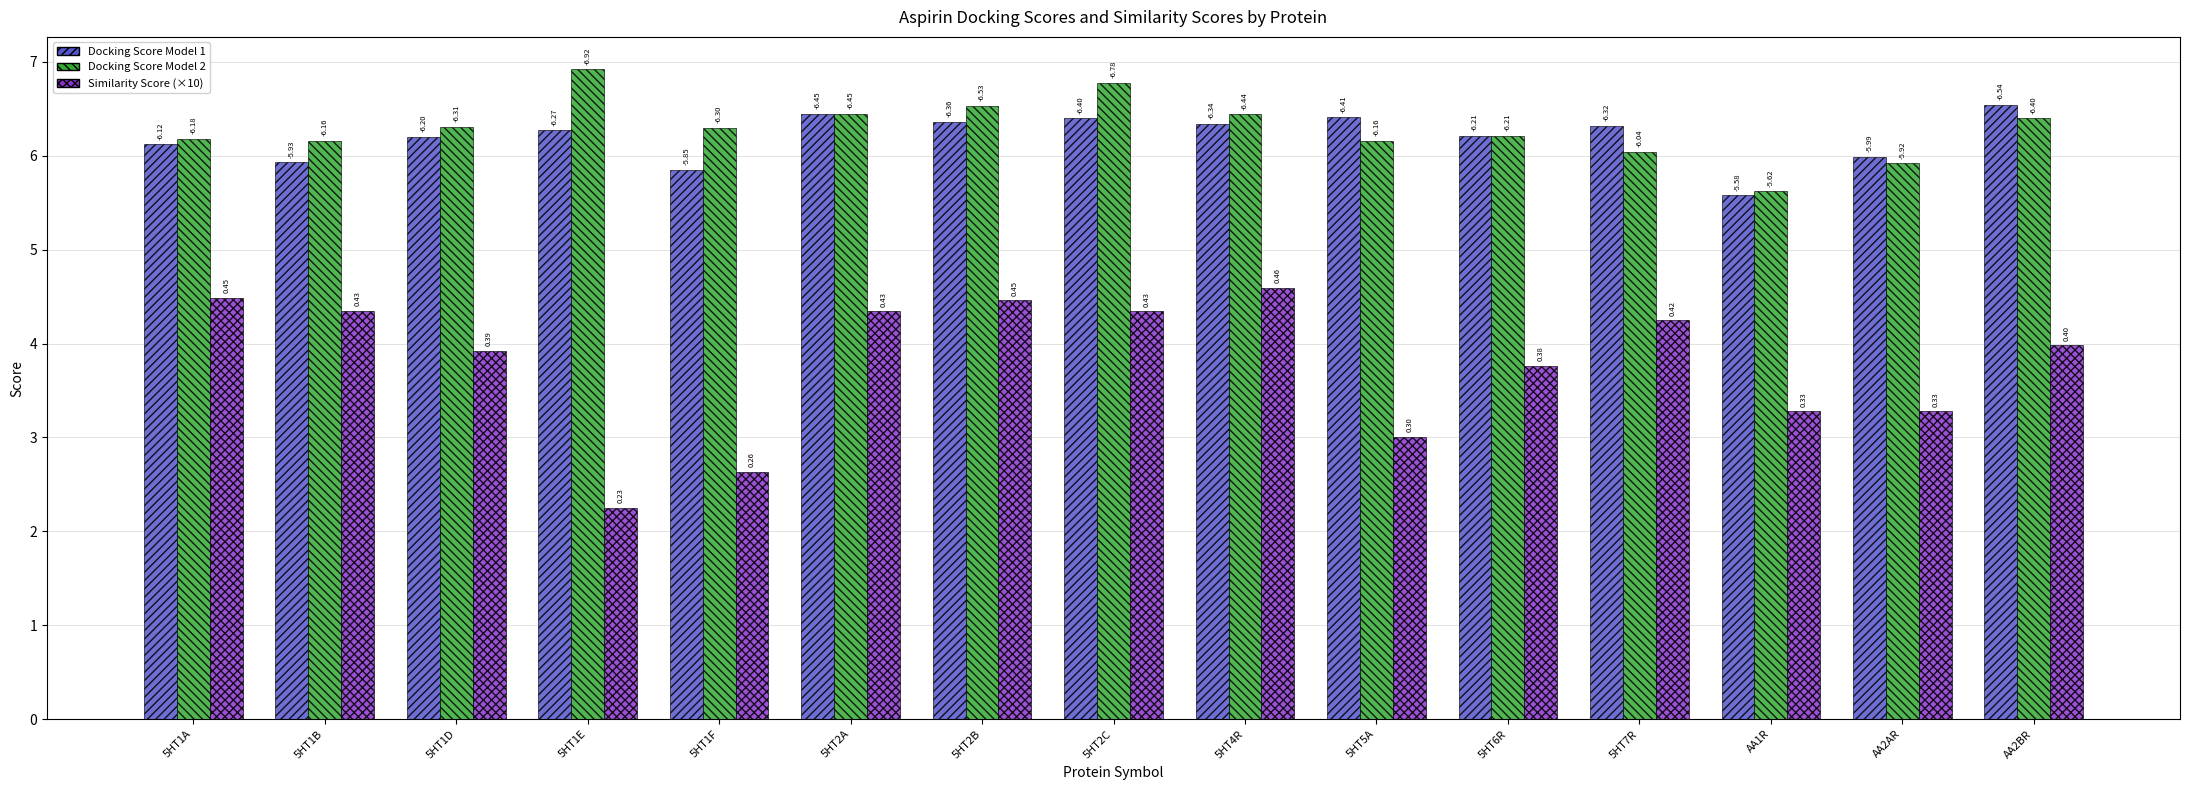

Are the bars grouped side by side (vs. stacked)?

Yes